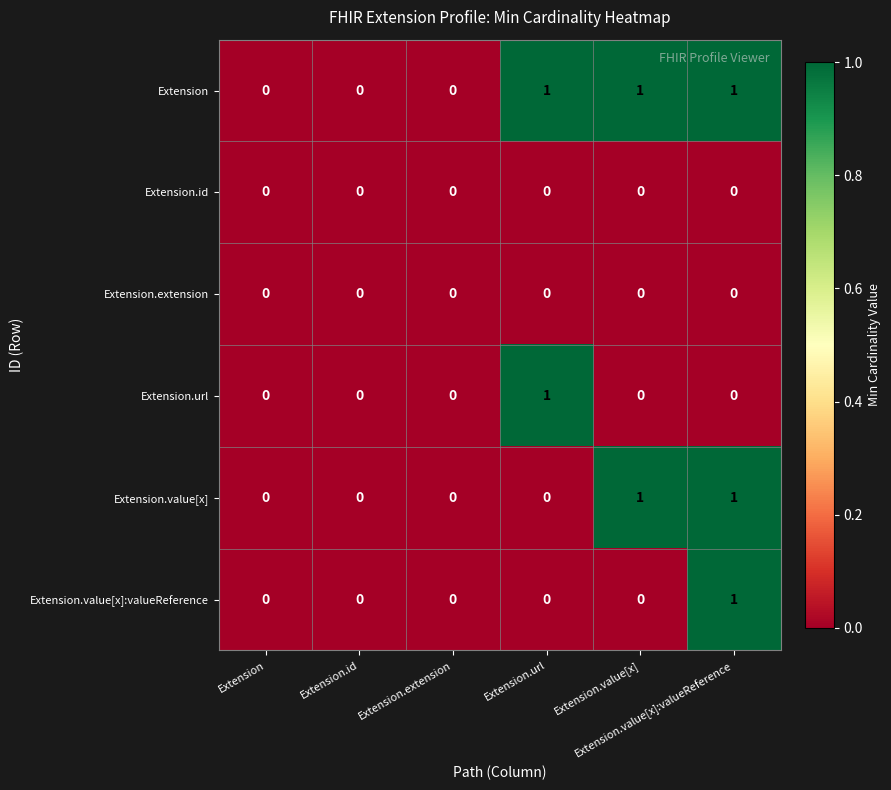

Which label corresponds to the largest value in the chart?

Extension.url